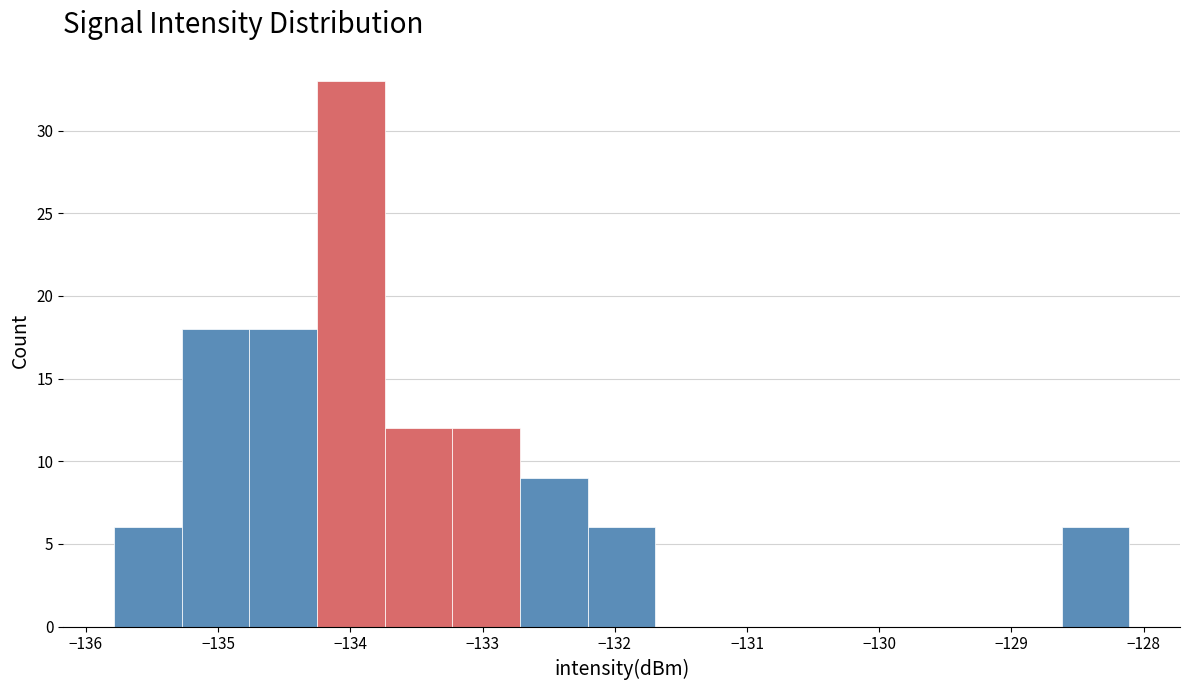

Reading left to right, transcribe this chart: for each bar, give the range it covers on the x-axis and its height. Neither the bar edges nor the heights are printed on the chart, so give them approximately, as read against the axes.

-135.8 to -135.3: 6
-135.3 to -134.8: 18
-134.8 to -134.3: 18
-134.3 to -133.7: 33
-133.7 to -133.2: 12
-133.2 to -132.7: 12
-132.7 to -132.2: 9
-132.2 to -131.7: 6
-131.7 to -131.2: 0
-131.2 to -130.7: 0
-130.7 to -130.2: 0
-130.2 to -129.6: 0
-129.6 to -129.1: 0
-129.1 to -128.6: 0
-128.6 to -128.1: 6